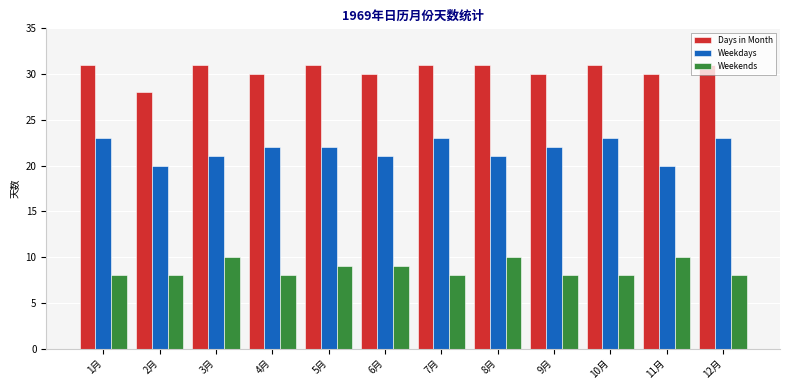

What is the total value across all series at 4月?

60